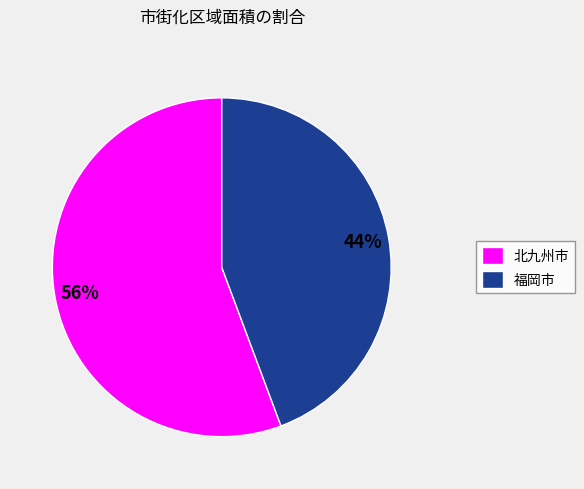

What is the largest slice in the pie chart?

北九州市